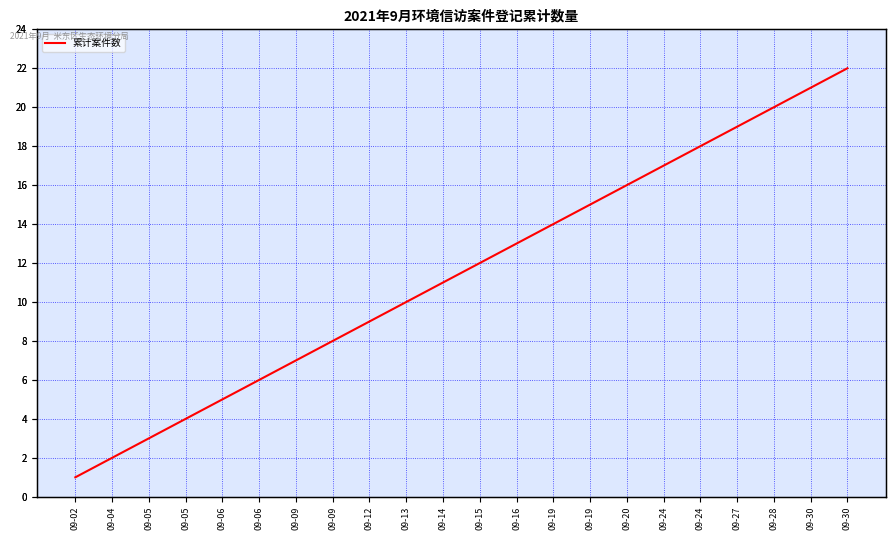

Is this an area chart (filled region under the line)?

No